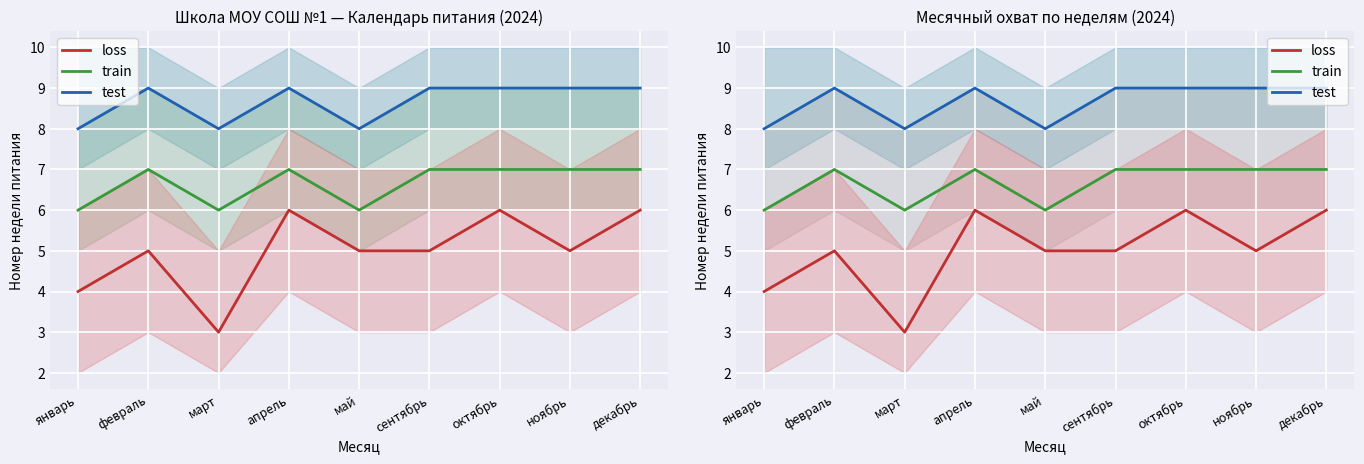

How many lines are shown in the chart?

3